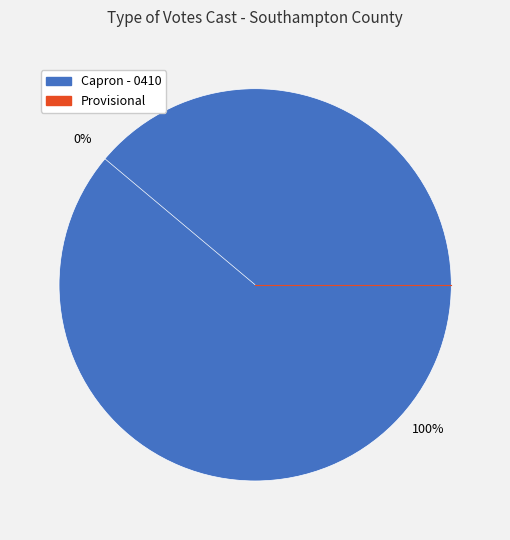

How many slices are in this pie chart?

2